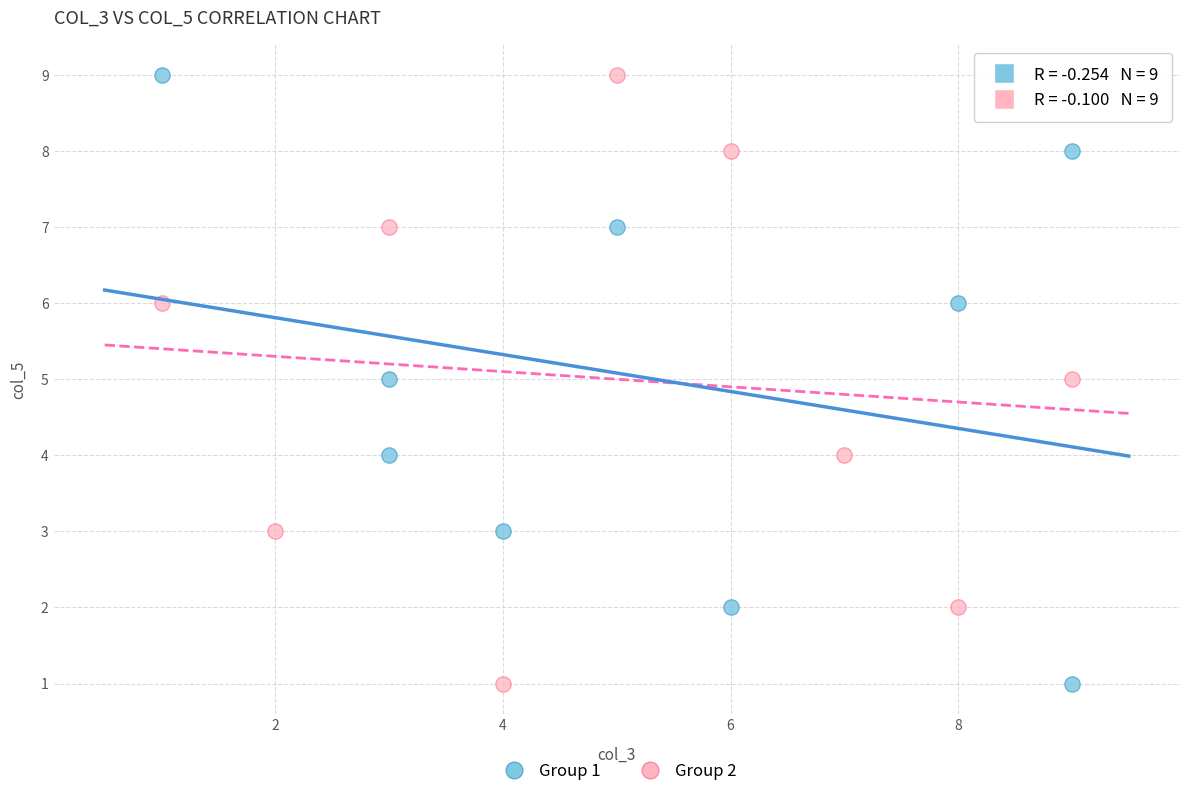

What are all the series names shown in the legend?

Group 1, Group 2